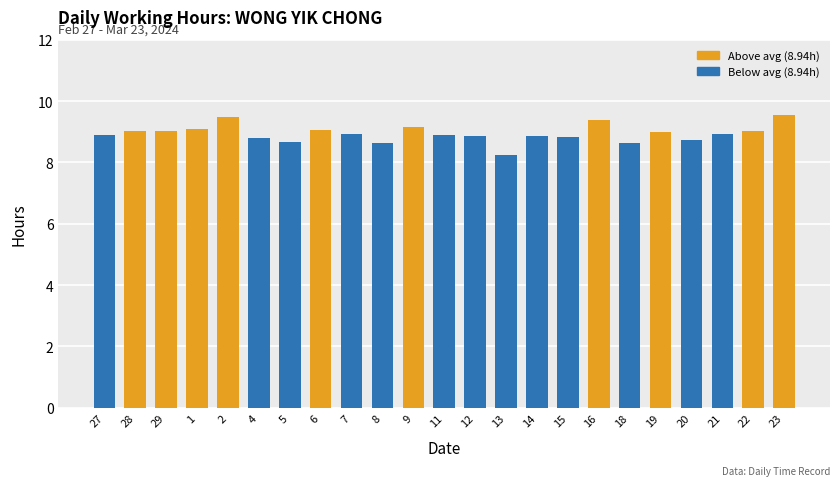

Which label corresponds to the smallest value in the chart?

13